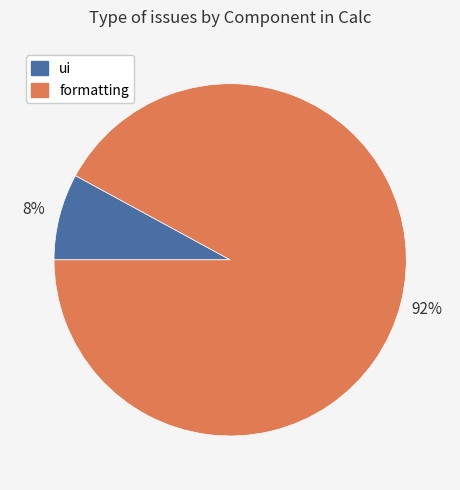

Which category has the smallest portion of the pie?

ui